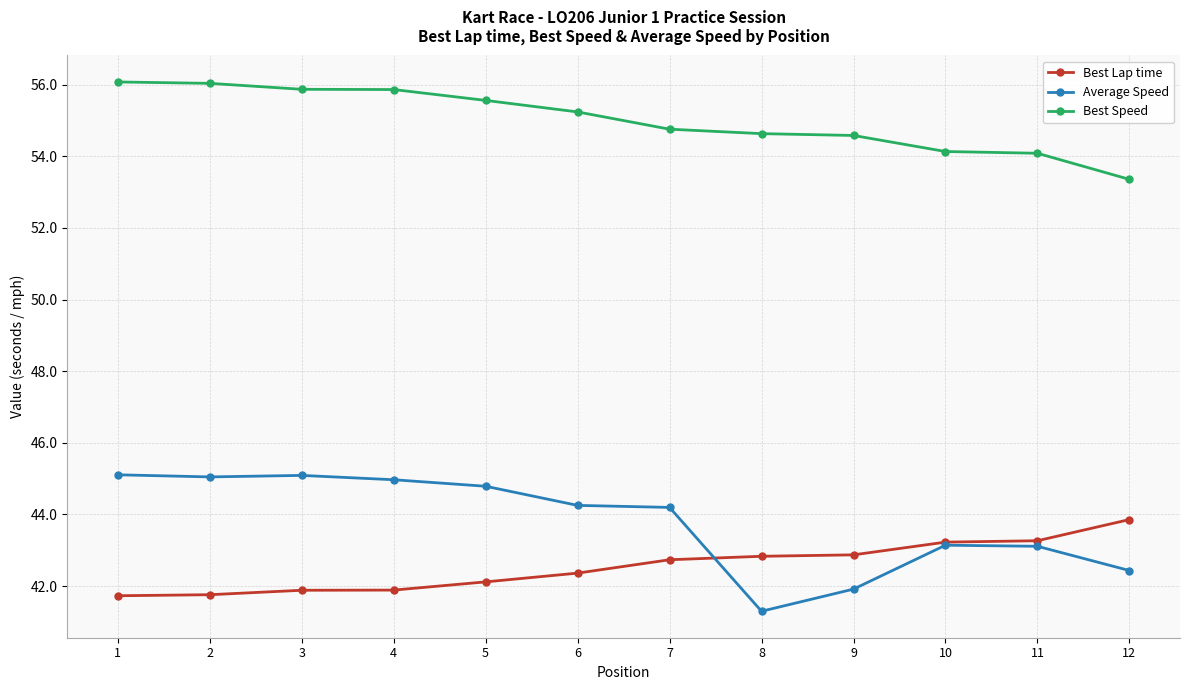

How many series are shown in this chart?

3